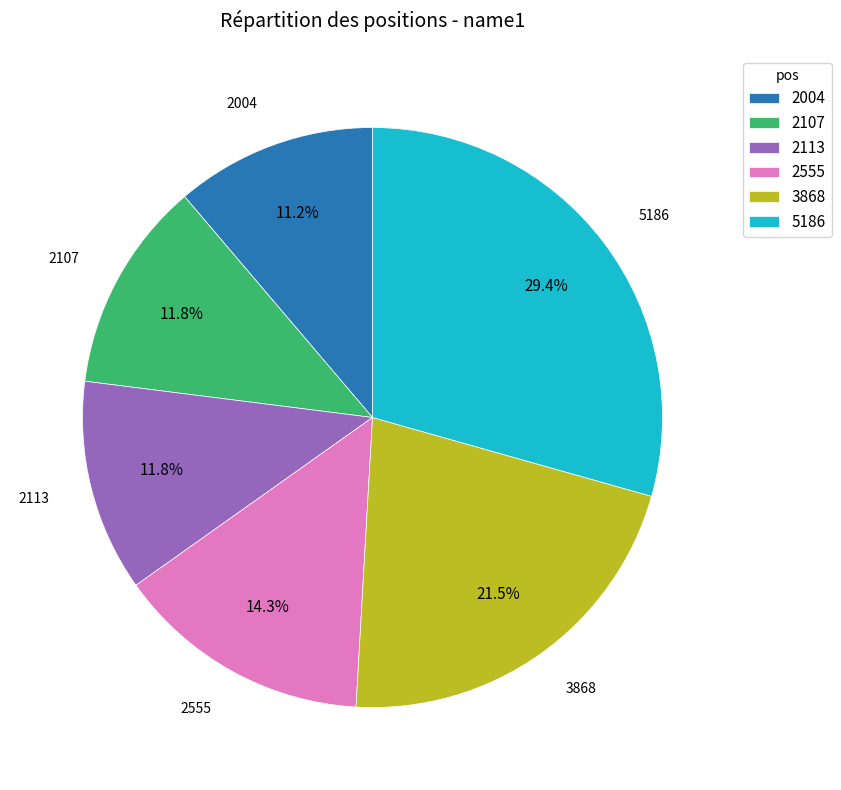

What percentage do 2107 and 5186 together represent?

41.2%